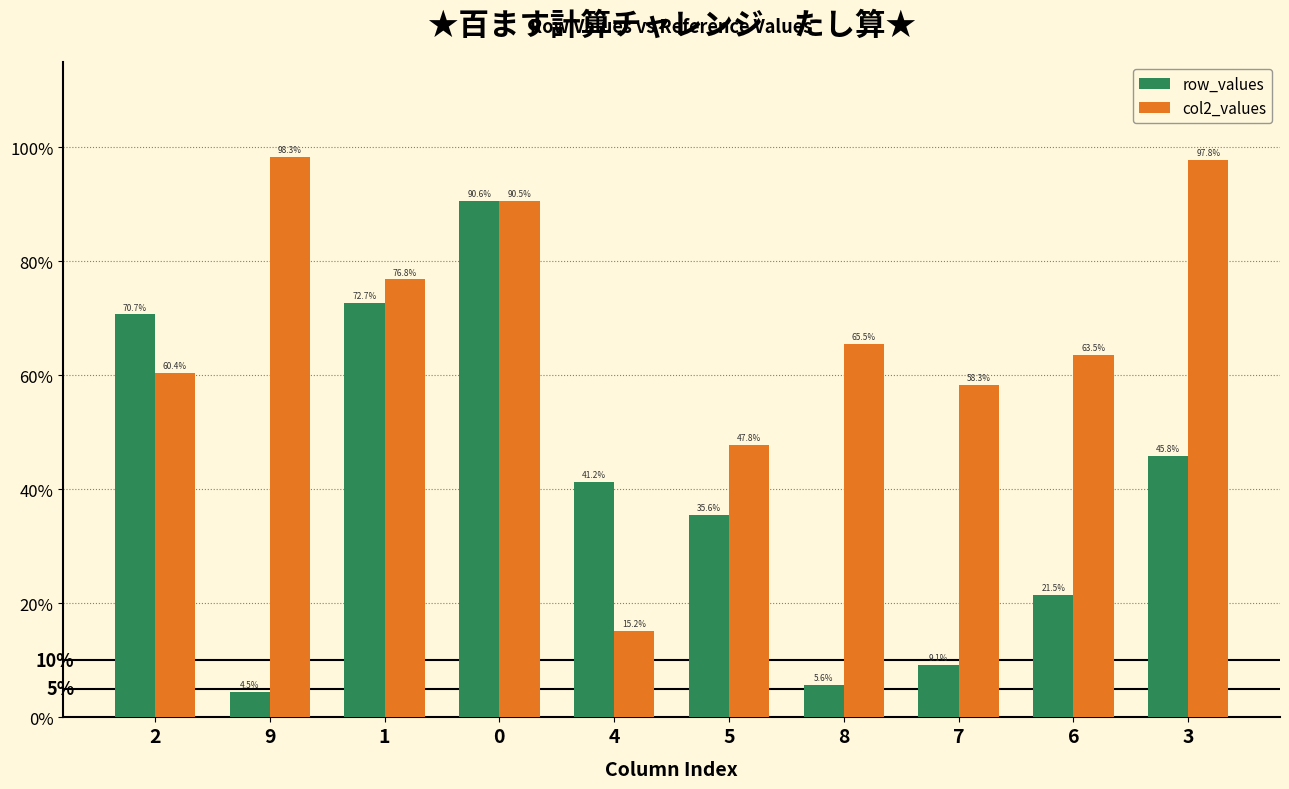

What is the label of the 1st bar from the right?

3